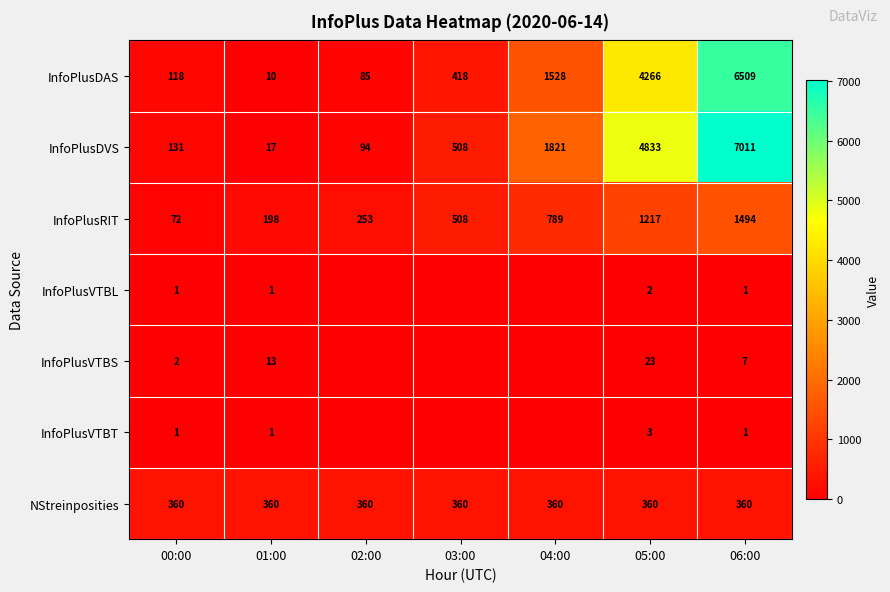

What is the difference between the second highest and minimum values in the InfoPlusDAS series?

4256